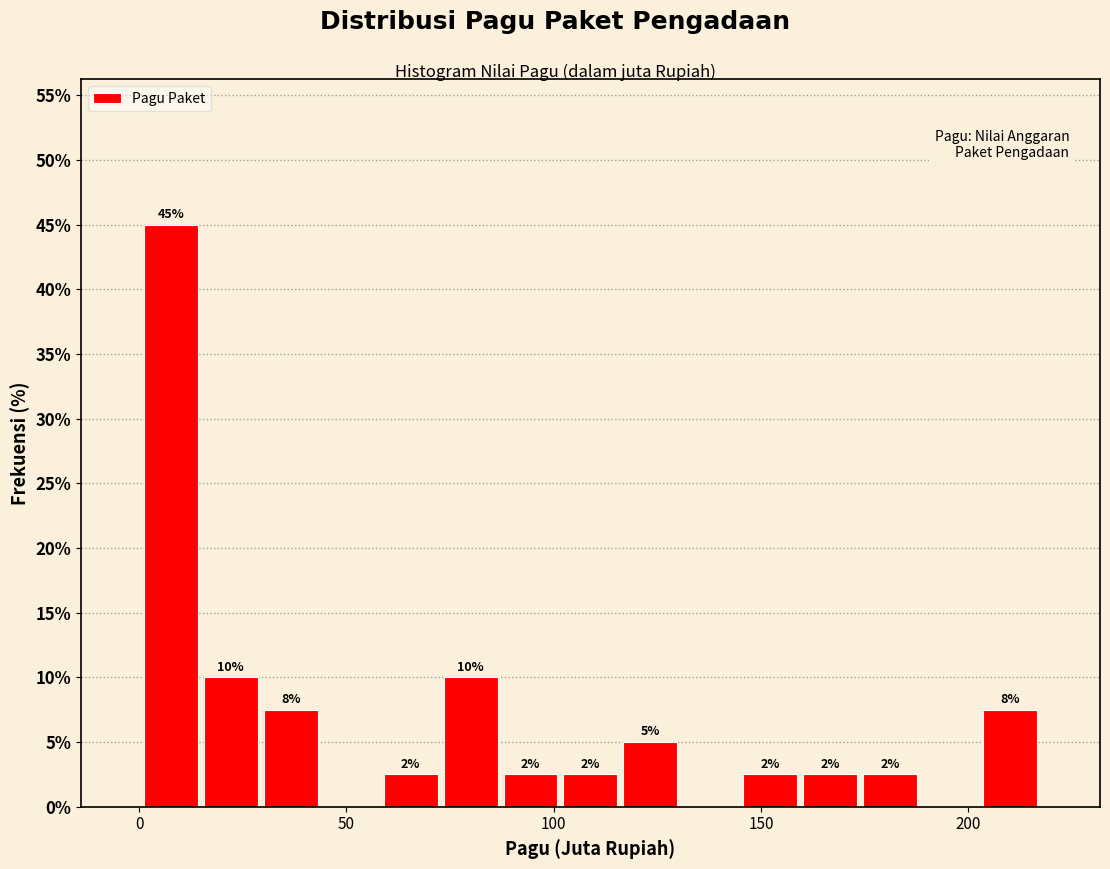

Read against the x-axis, roughly where is the centre of the tallest bar?

10